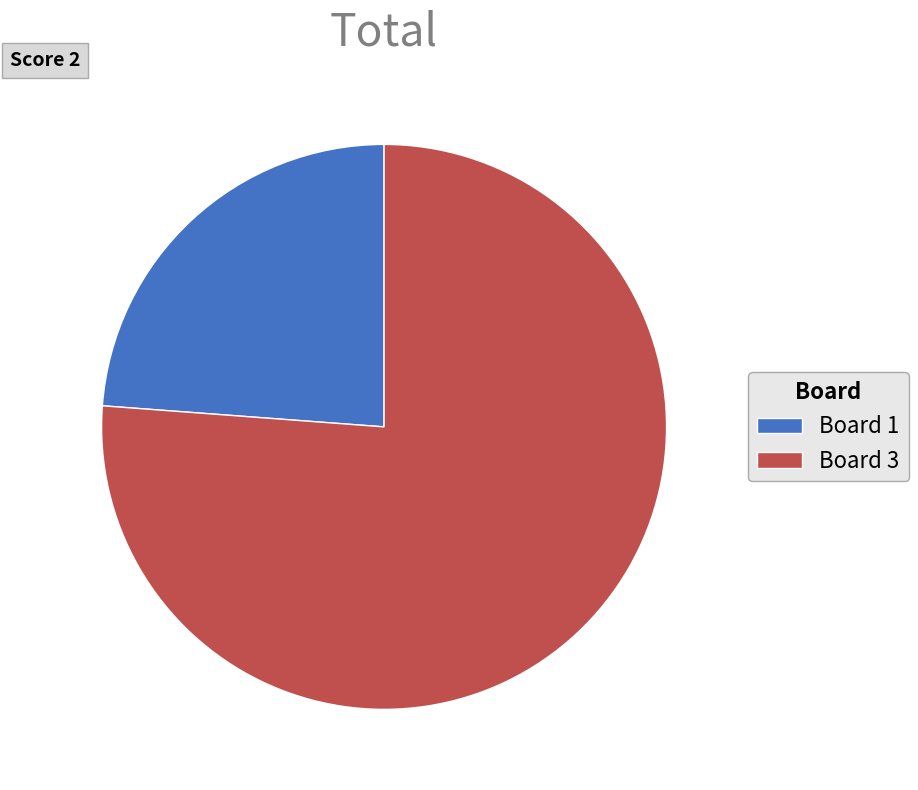

Approximately how many times larger is the value at Board 1 compared to Board 3?

0.3